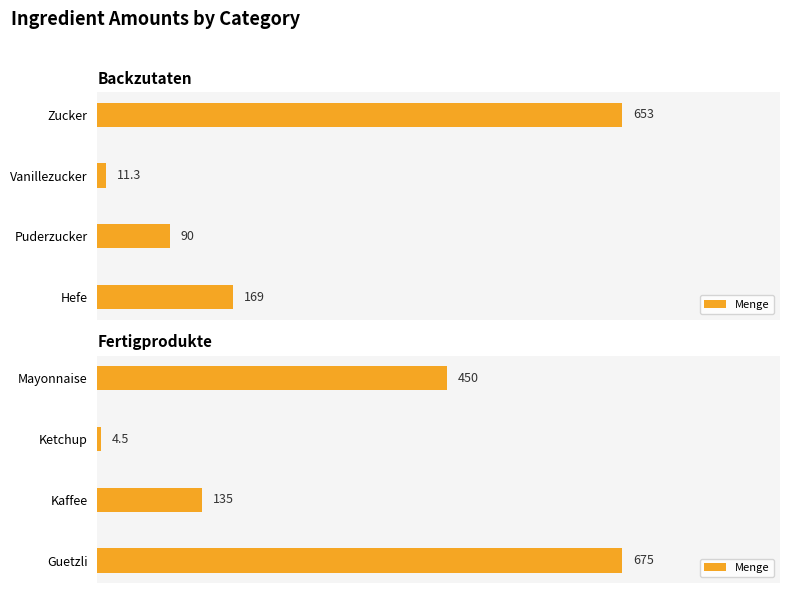

What is the difference between the maximum and minimum values?

670.5